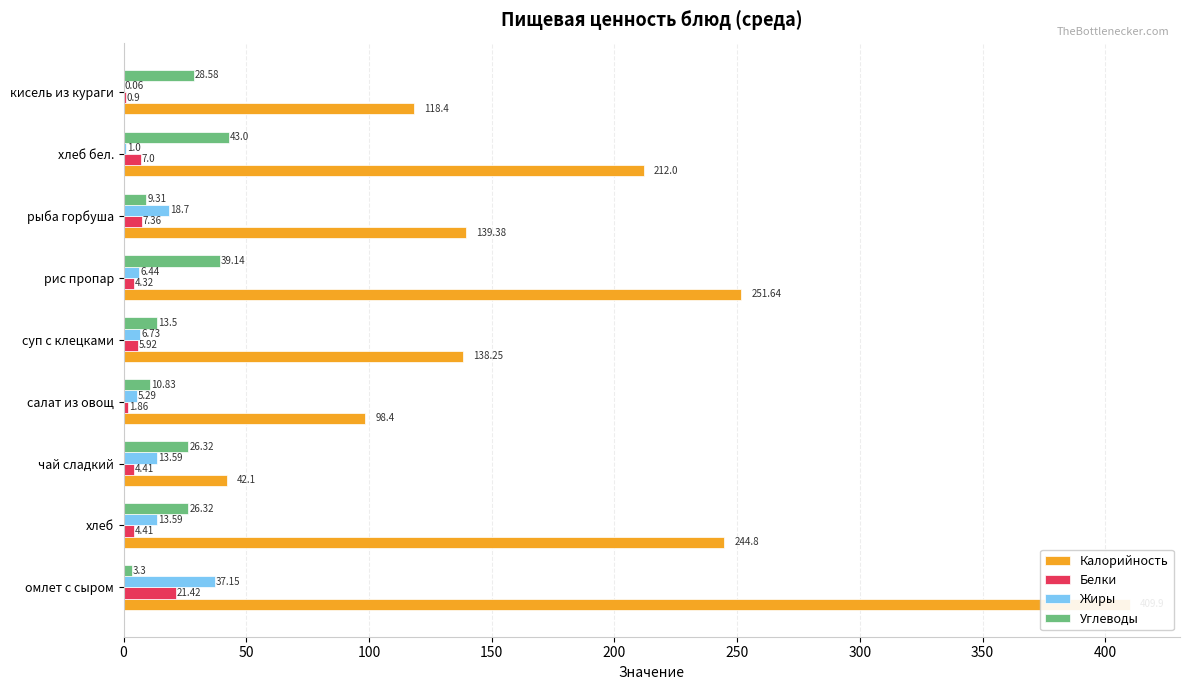

Reading right to left, what are all the values shown in this chart?

Калорийность: 400=118.4	350=212.0	300=139.4	250=251.6	200=138.2	150=98.4	100=42.1	50=244.8	0=409.9
Белки: 400=0.9	350=7.0	300=7.4	250=4.3	200=5.9	150=1.9	100=4.4	50=4.4	0=21.4
Жиры: 400=0.1	350=1.0	300=18.7	250=6.4	200=6.7	150=5.3	100=13.6	50=13.6	0=37.1
Углеводы: 400=28.6	350=43.0	300=9.3	250=39.1	200=13.5	150=10.8	100=26.3	50=26.3	0=3.3